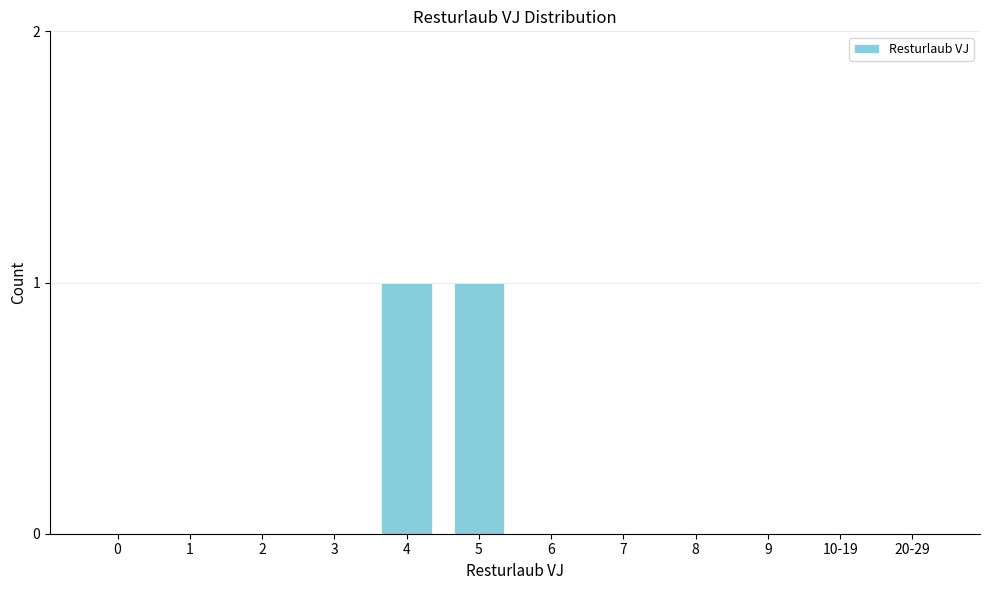

Reading left to right, list all the values displayed in this chart.

0=0	1=0	2=0	3=0	4=1	5=1	6=0	7=0	8=0	9=0	10-19=0	20-29=0